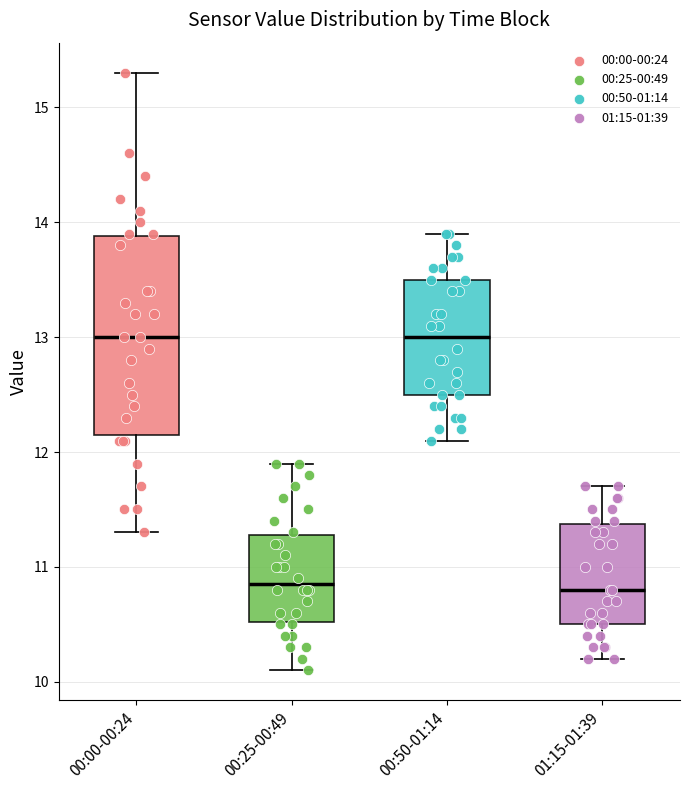

Reading left to right, read every box against the y-axis: the position of its median line, the range the box covers, and the ends of its whiskers. The values are not printed on the chart, so give them approximately, as read against the axis.

00:00-00:24: median 13.0, box 12.2 to 13.9, whiskers 11.3 to 15.3
00:25-00:49: median 10.9, box 10.5 to 11.3, whiskers 10.1 to 11.9
00:50-01:14: median 13.0, box 12.5 to 13.5, whiskers 12.1 to 13.9
01:15-01:39: median 10.8, box 10.5 to 11.4, whiskers 10.2 to 11.7